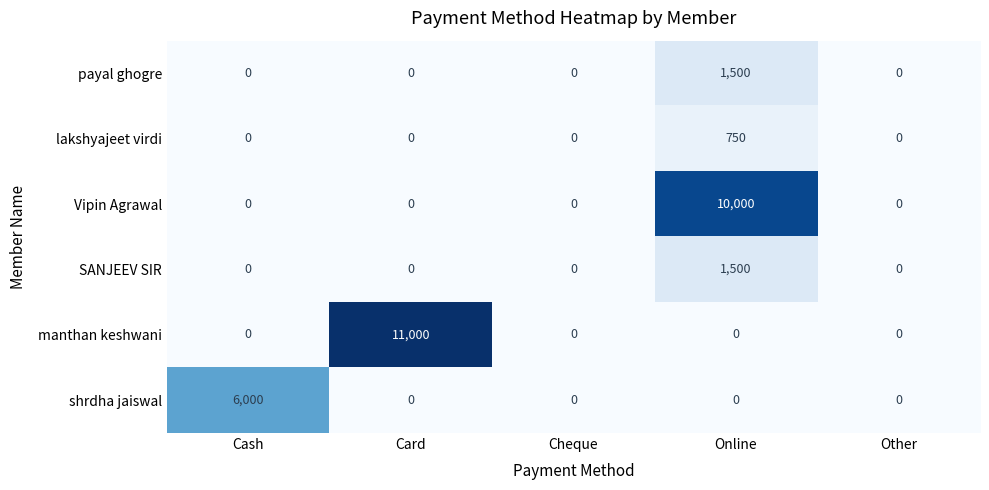

What is the sum of all manthan keshwani values?

11000